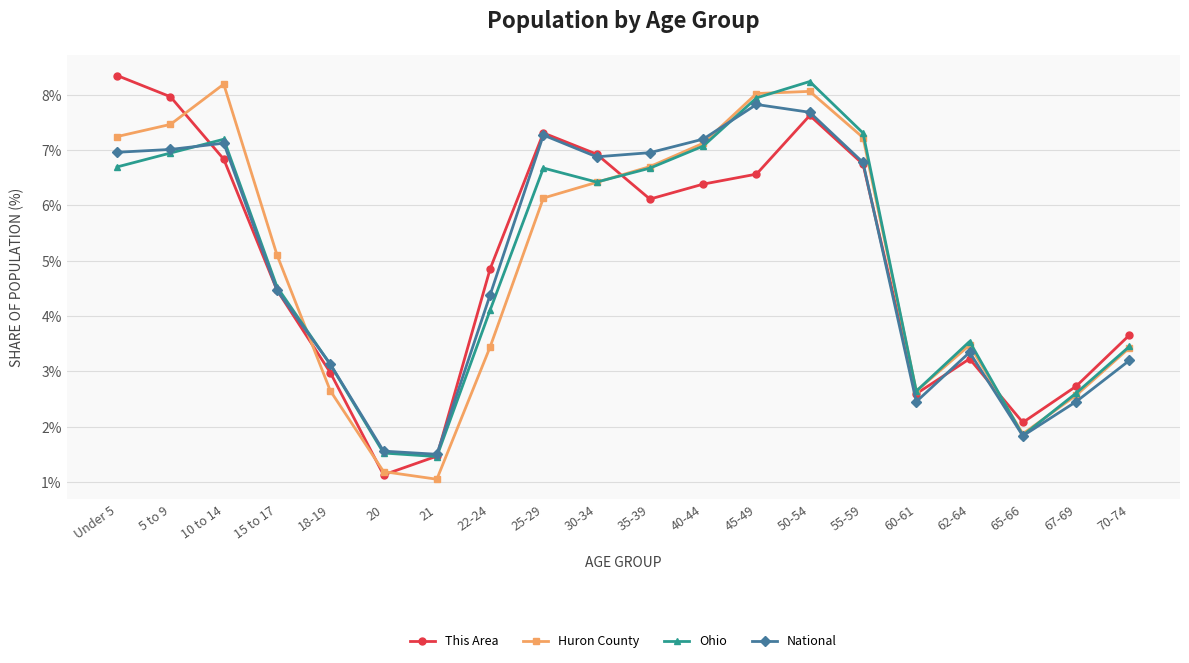

The Huron County series shows 1.9 at 65-66. True or false?

True